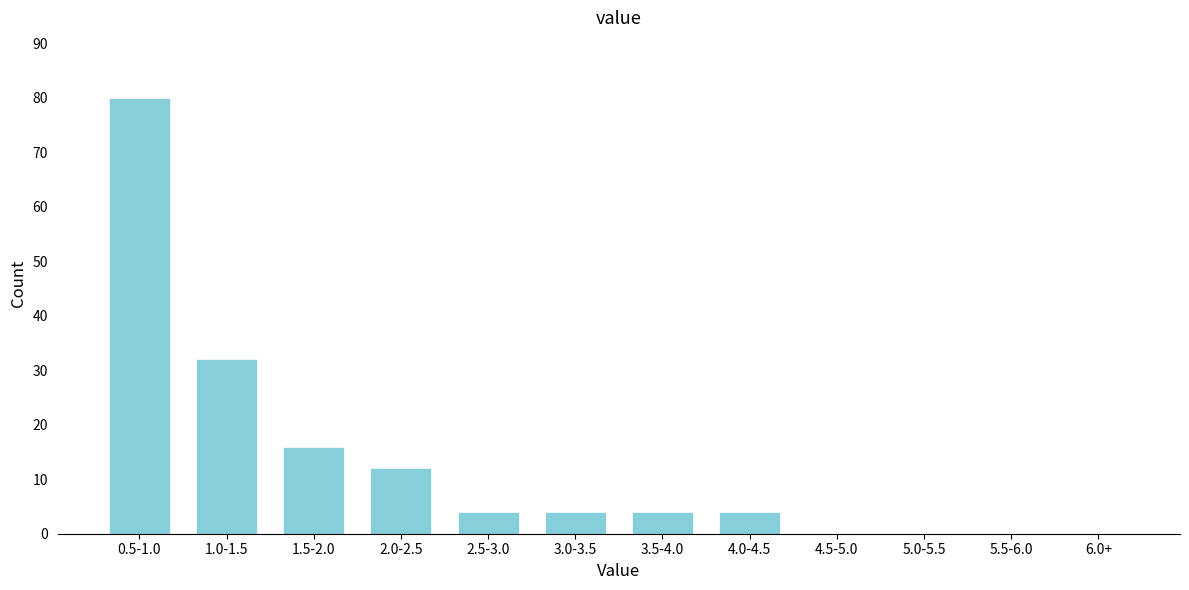

Reading right to left, list all the values displayed in this chart.

6.0+=0	5.5-6.0=0	5.0-5.5=0	4.5-5.0=0	4.0-4.5=4	3.5-4.0=4	3.0-3.5=4	2.5-3.0=4	2.0-2.5=12	1.5-2.0=16	1.0-1.5=32	0.5-1.0=80